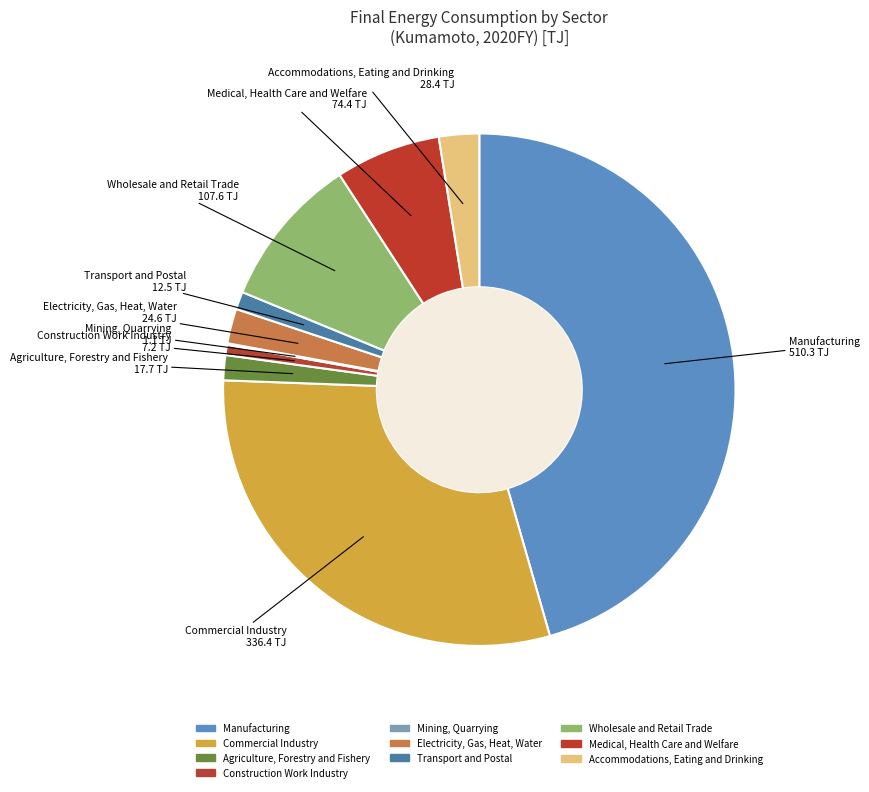

Between Agriculture, Forestry and Fishery and Electricity, Gas, Heat, Water, which is larger?

Electricity, Gas, Heat, Water